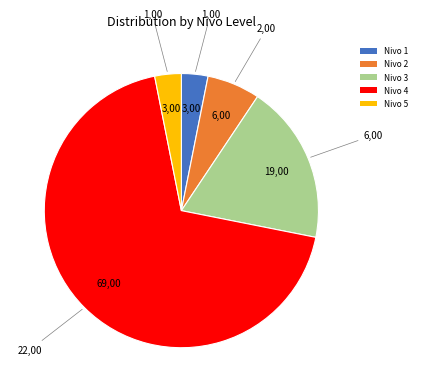

The Nivo 3 slice represents 19% of the pie. True or false?

True